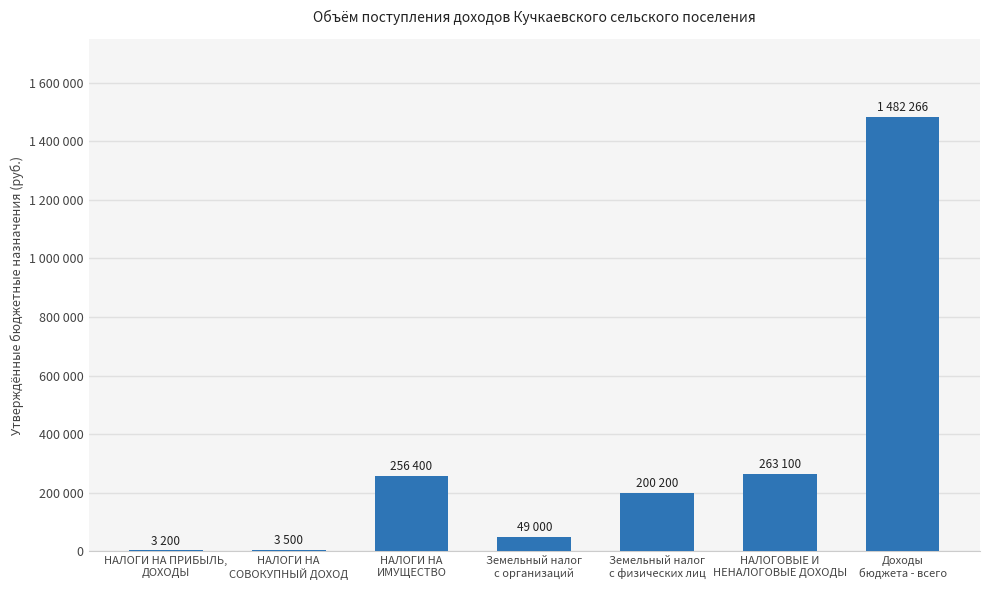

True or false: the data shows 256400 at НАЛОГИ НА
ИМУЩЕСТВО.

True